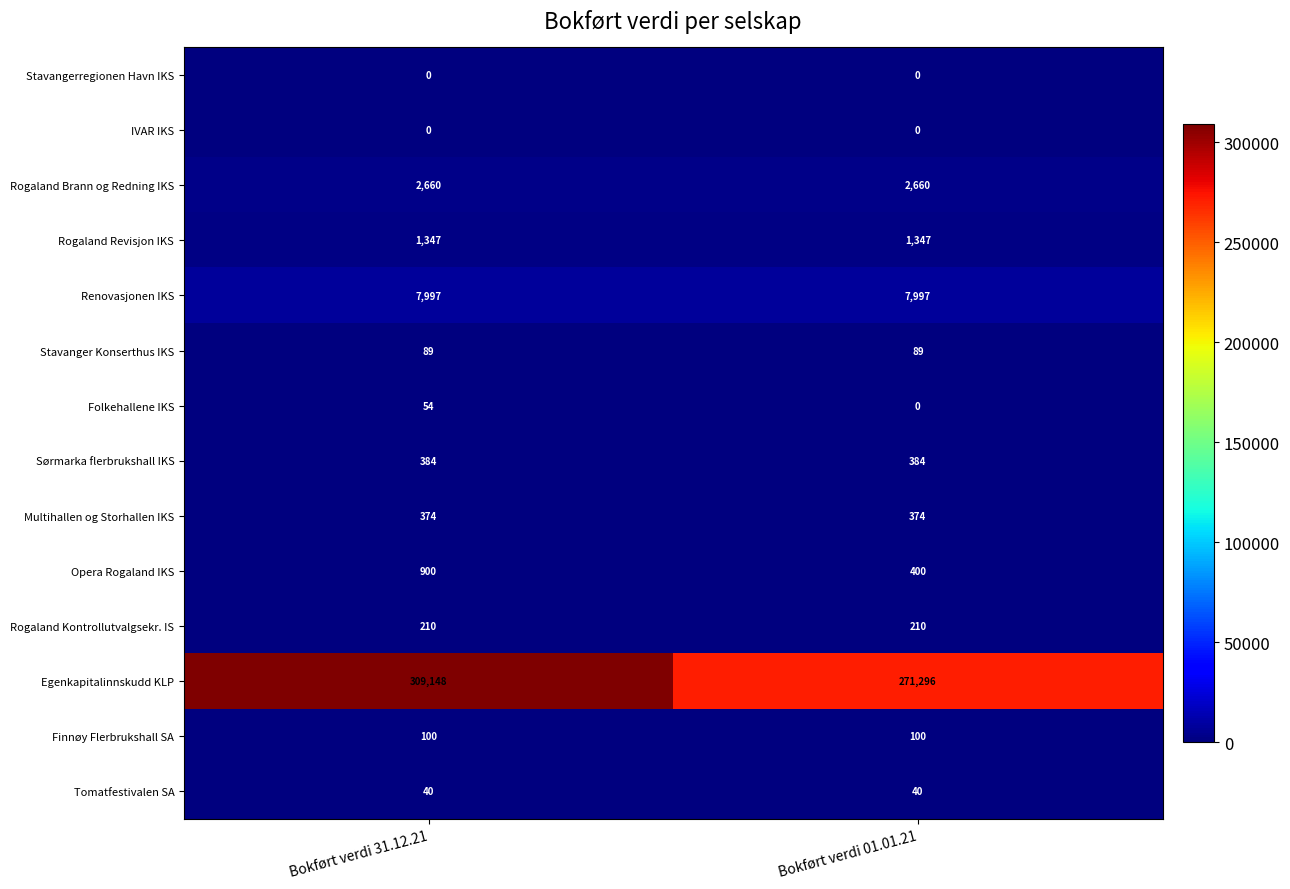

Between Bokført verdi 31.12.21 and Bokført verdi 01.01.21, which series saw the biggest shift?

Egenkapitalinnskudd KLP